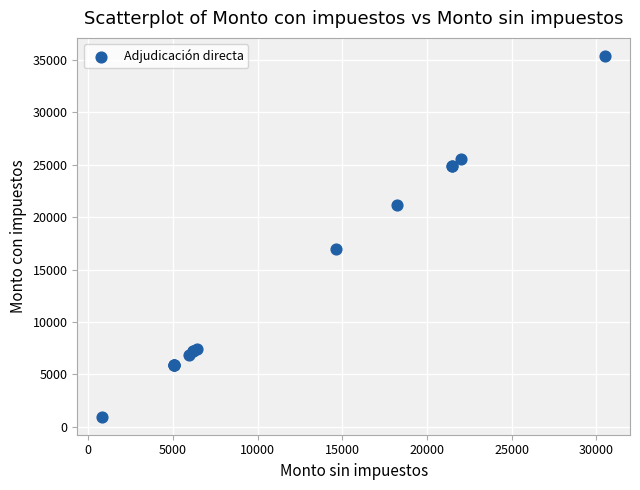

What Y value in the scatter plot is closest to 18177?

16999.8